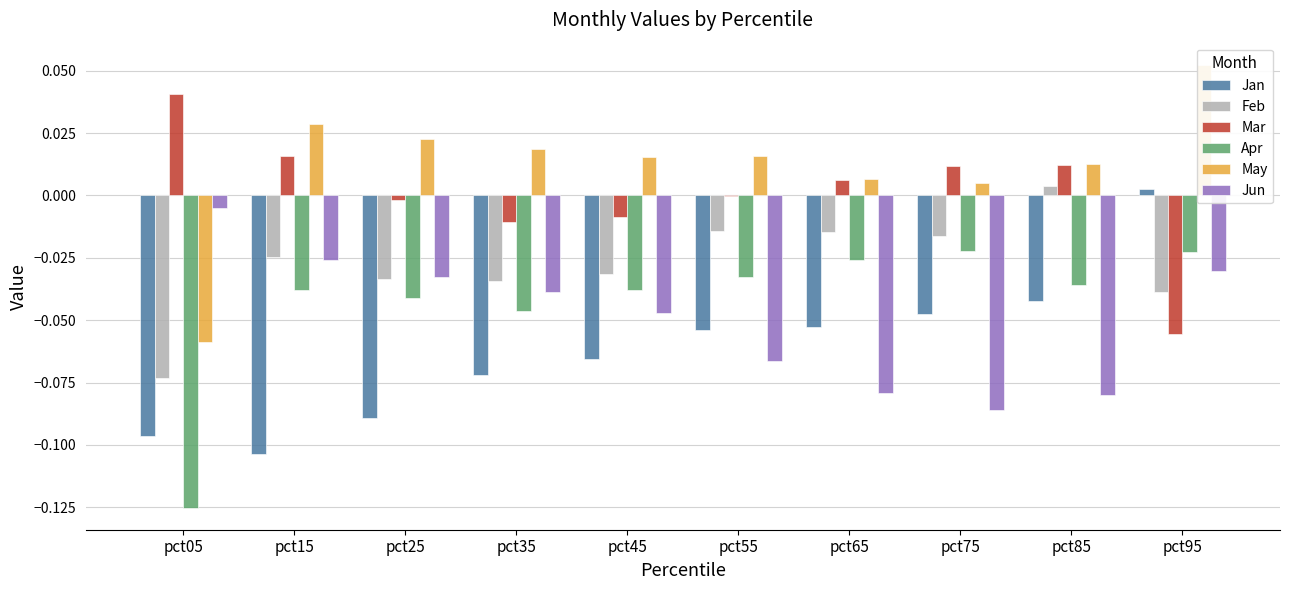

Between pct95 and pct75, which is larger?

pct95